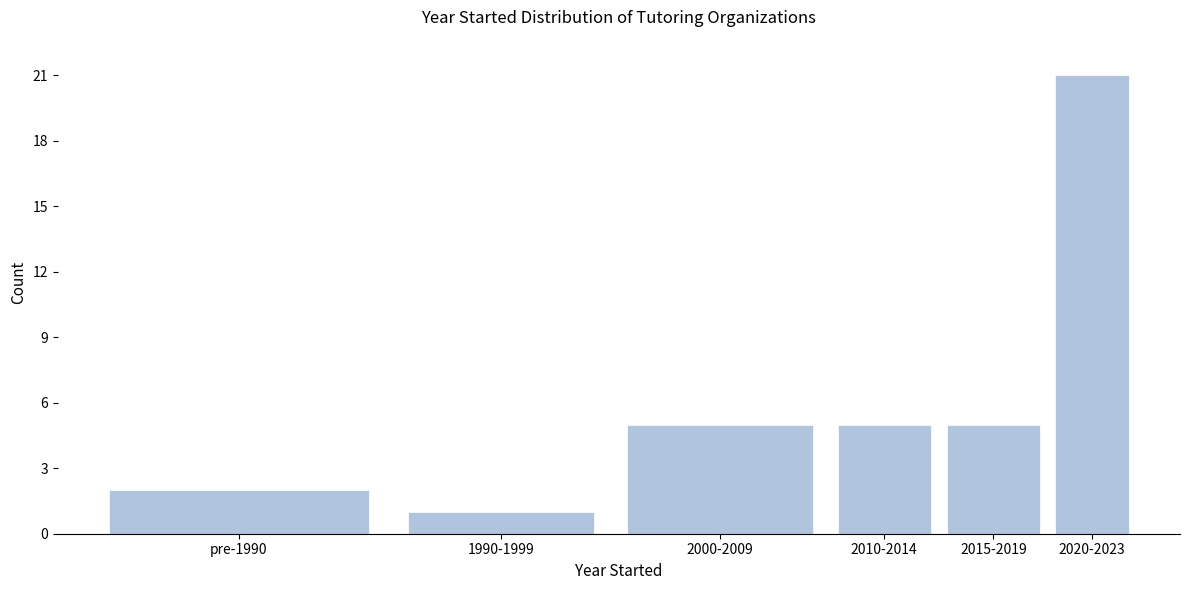

Reading right to left, extract all data points from this chart.

21	5	5	5	1	2